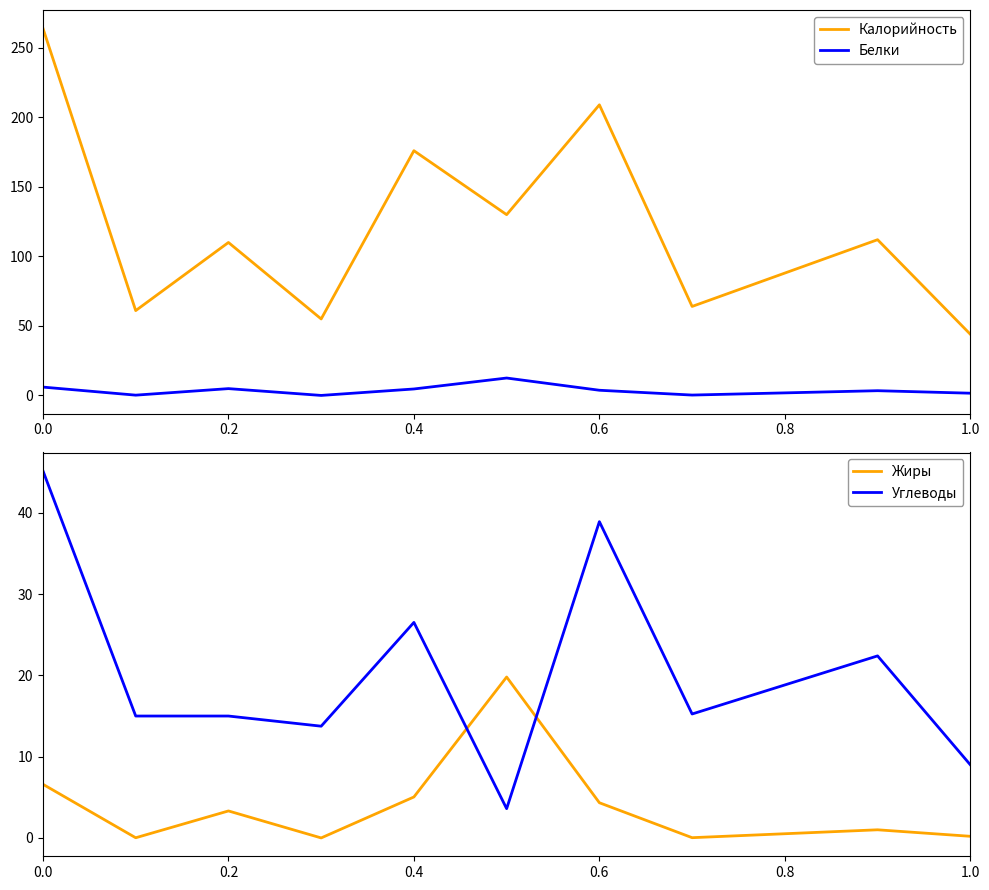

True or false: Углеводы has a value of 45.2 at 0.0.

True